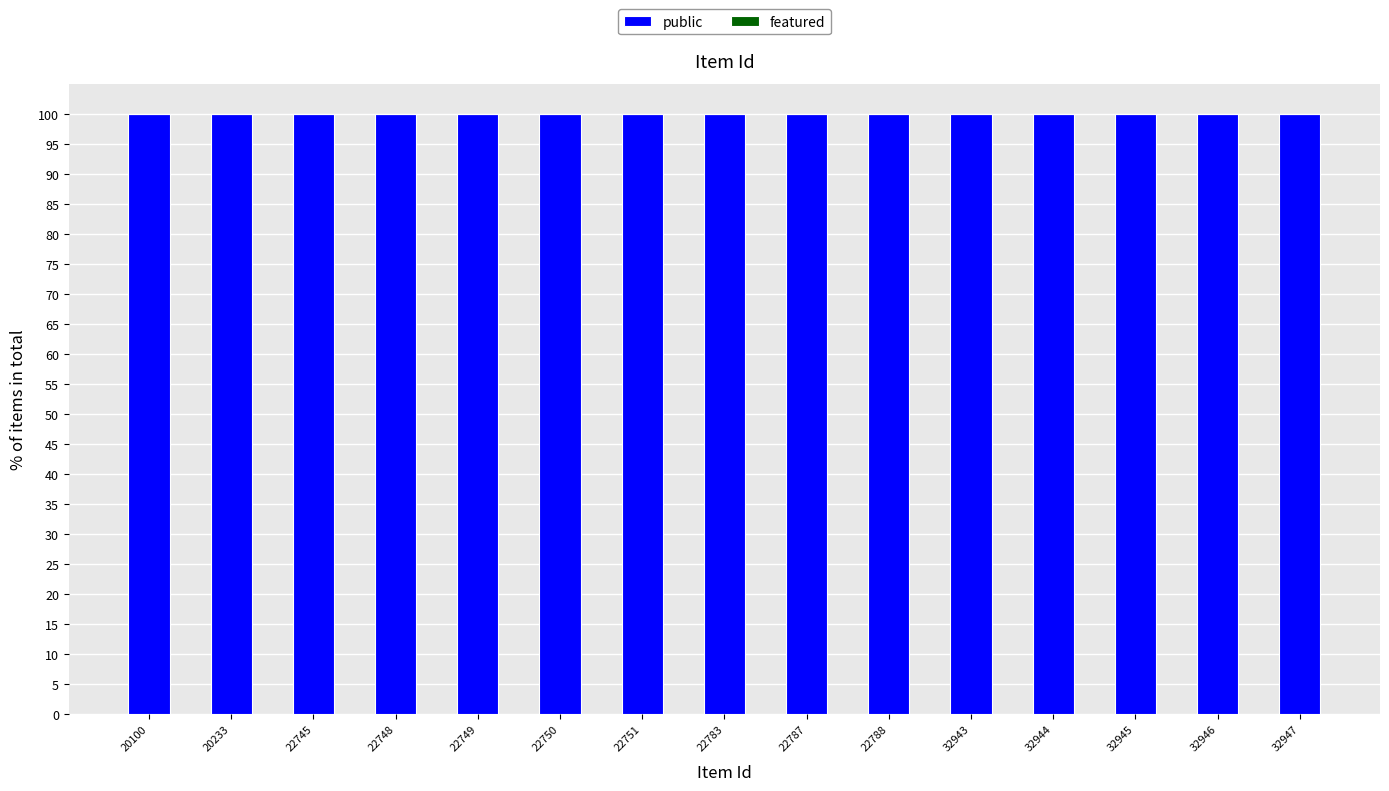

The value of public at 22748 is 39. True or false?

False